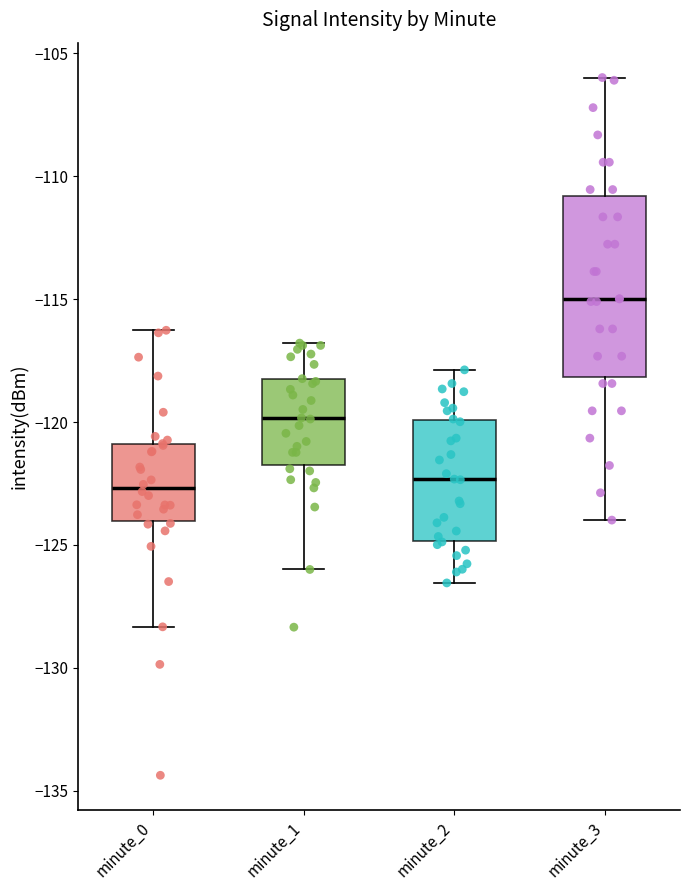

Comparing the boxes themselves (not the whiskers), which one is the tallest?

minute_3